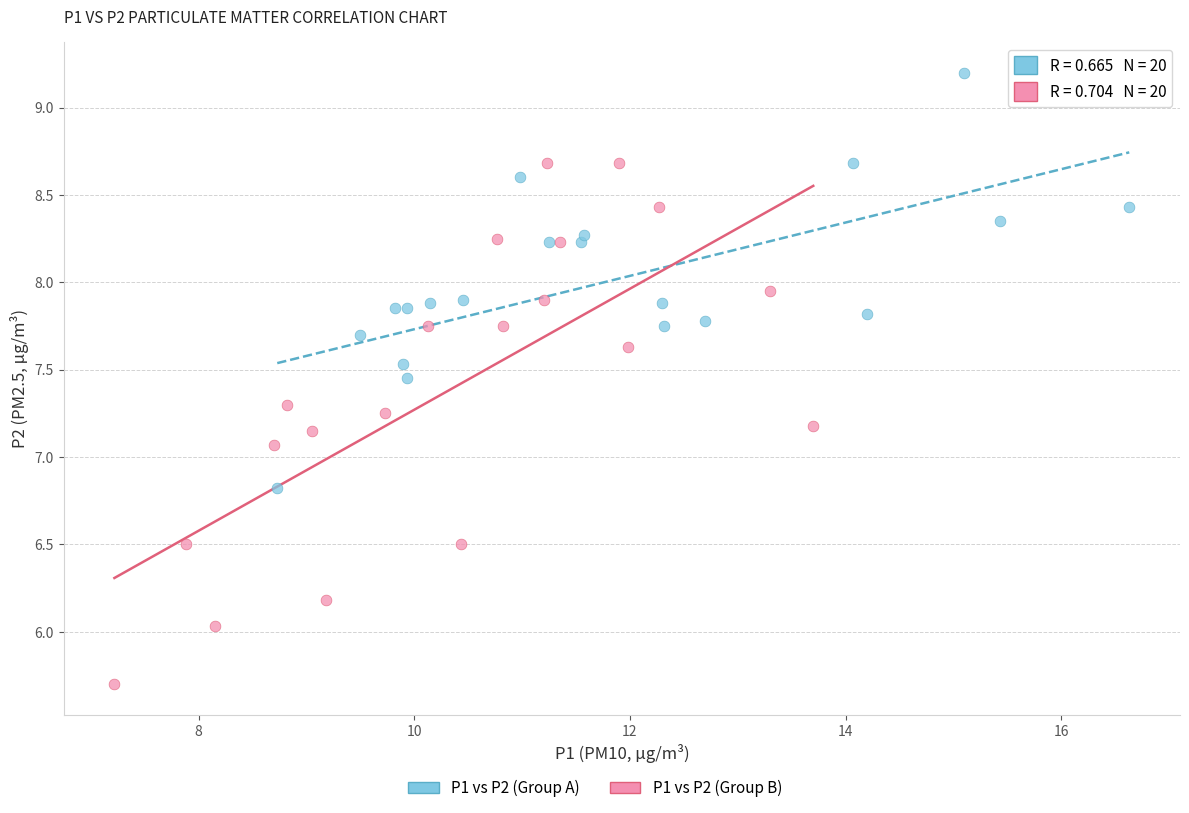

Which series reaches the maximum Y coordinate?

P1 vs P2 (Group A)